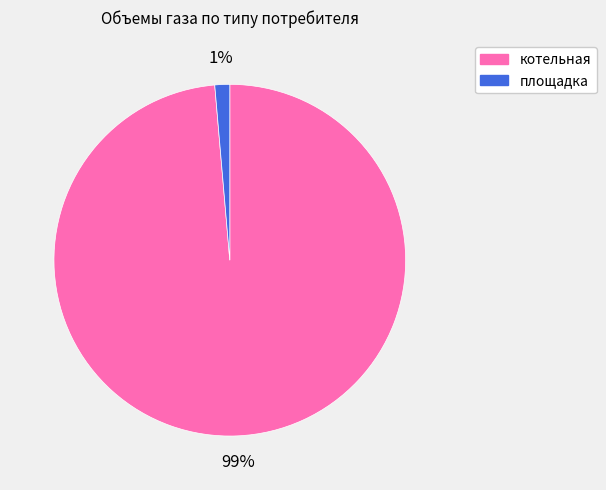

Combined, do площадка and котельная account for over 50%?

Yes